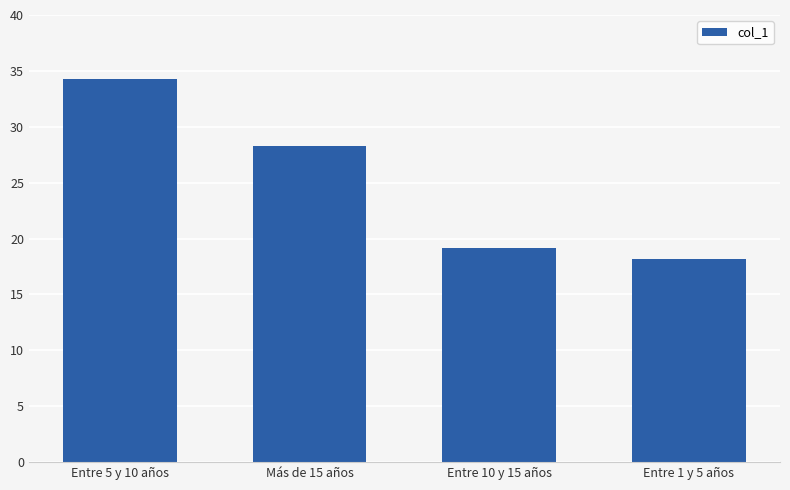

List the labels in order of value, smallest first.

Entre 1 y 5 años, Entre 10 y 15 años, Más de 15 años, Entre 5 y 10 años